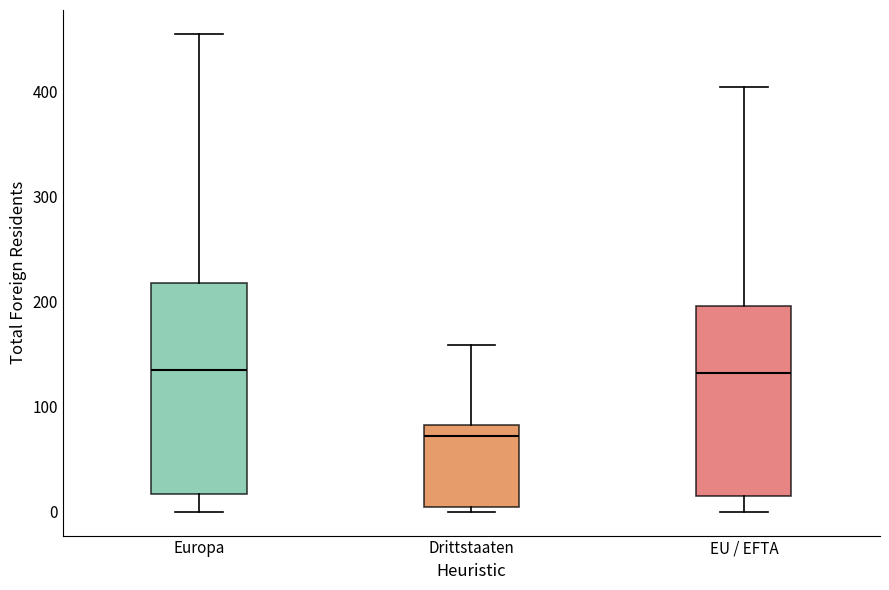

Comparing the boxes themselves (not the whiskers), which one is the tallest?

Europa